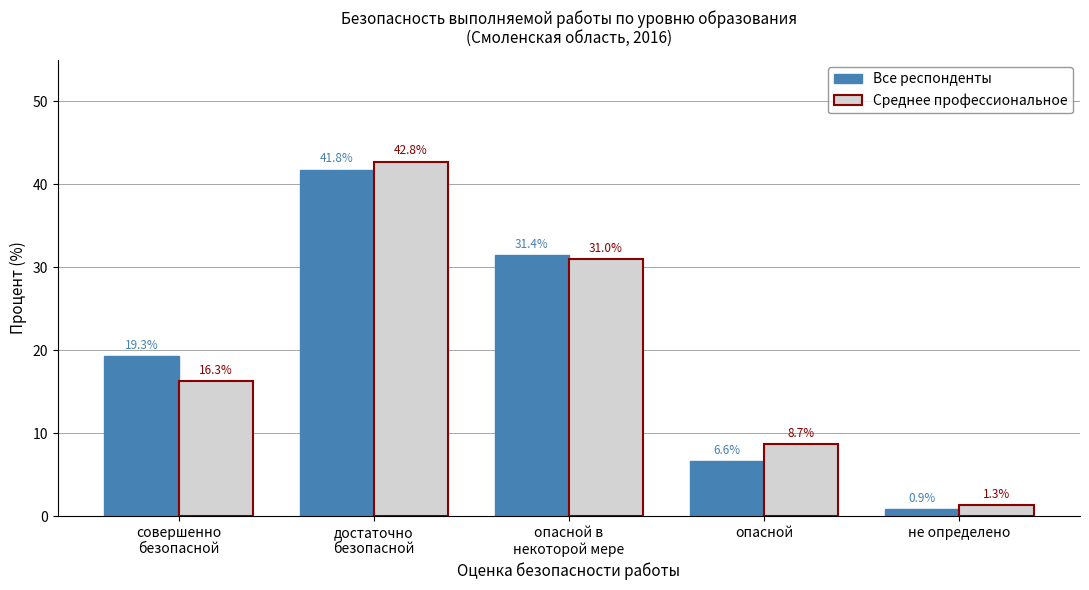

What is the sum of the Среднее профессиональное values at совершенно
безопасной and достаточно
безопасной?

59.0